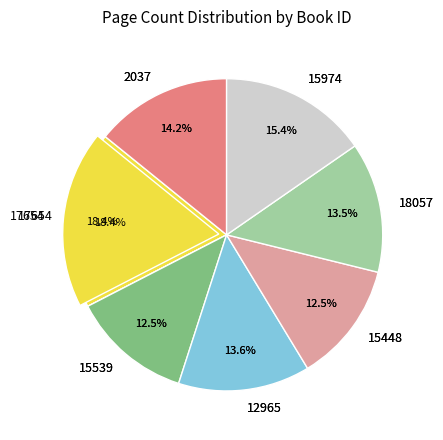

What is the change in value from 17654 to 15974?

-82